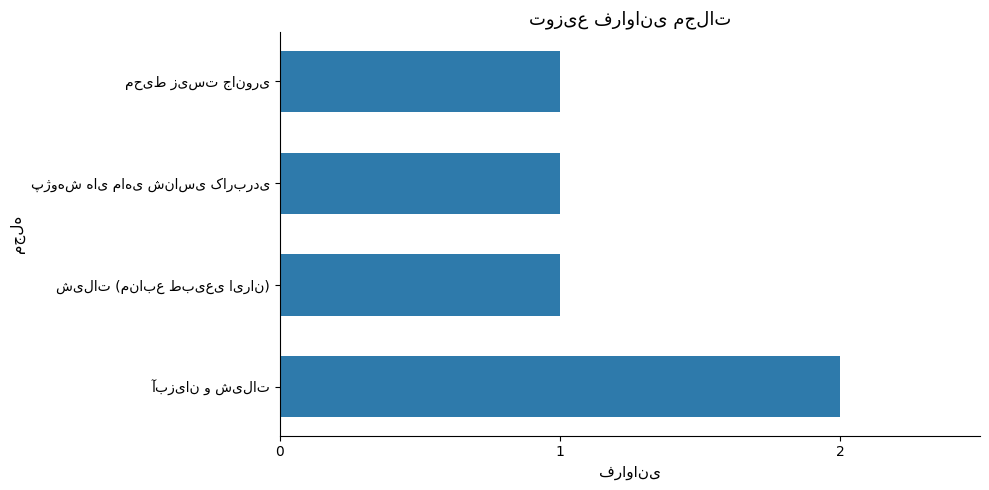

What is the maximum value shown in the chart?

2